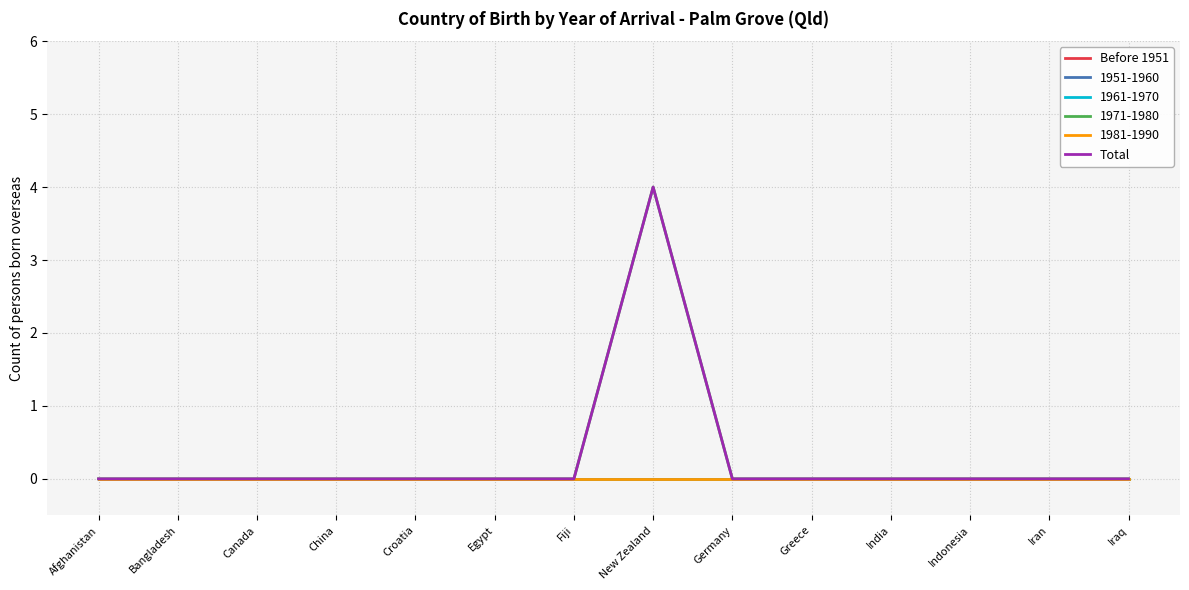

The value of Total at Fiji is 2. True or false?

False